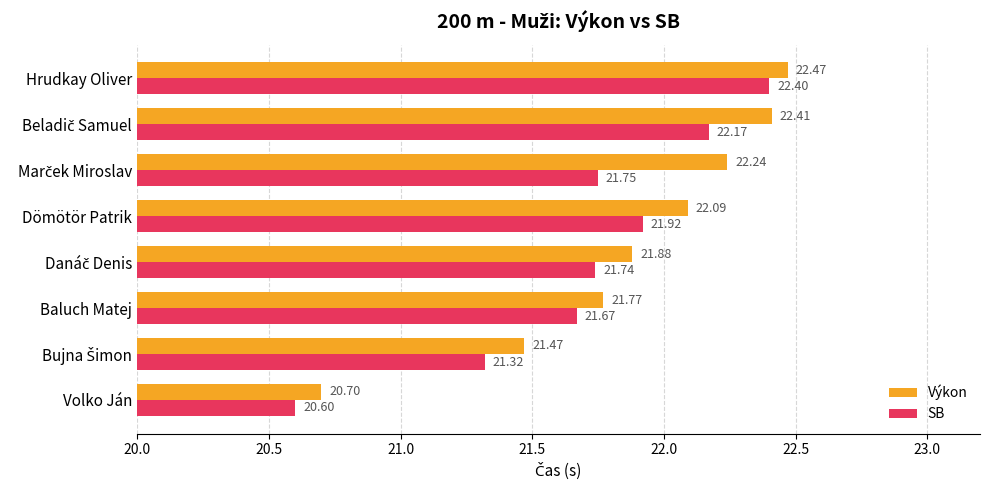

Rank the series by their average value, from lowest to highest.

SB, Výkon